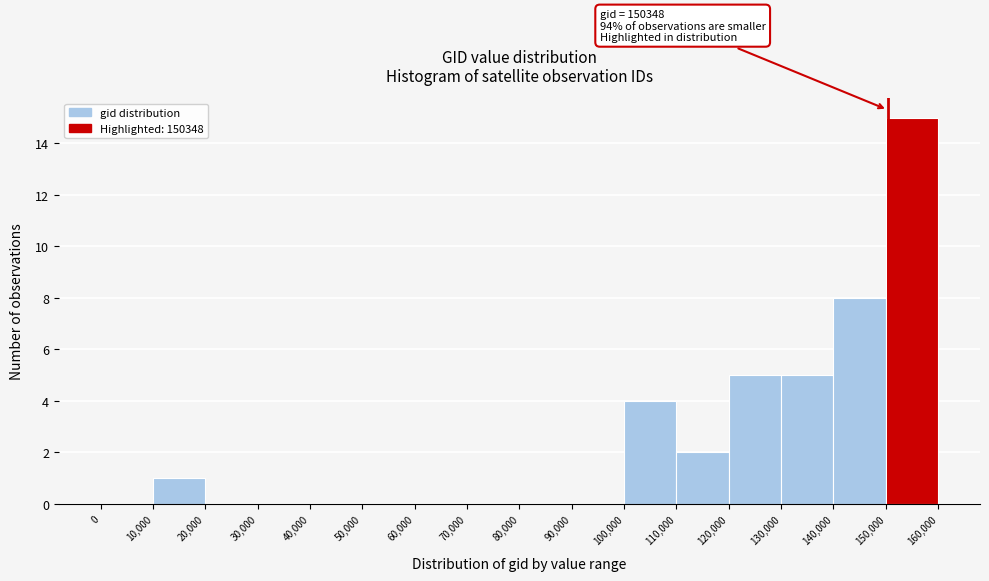

Which range on the x-axis has the tallest bar?

150,000 to 160,000